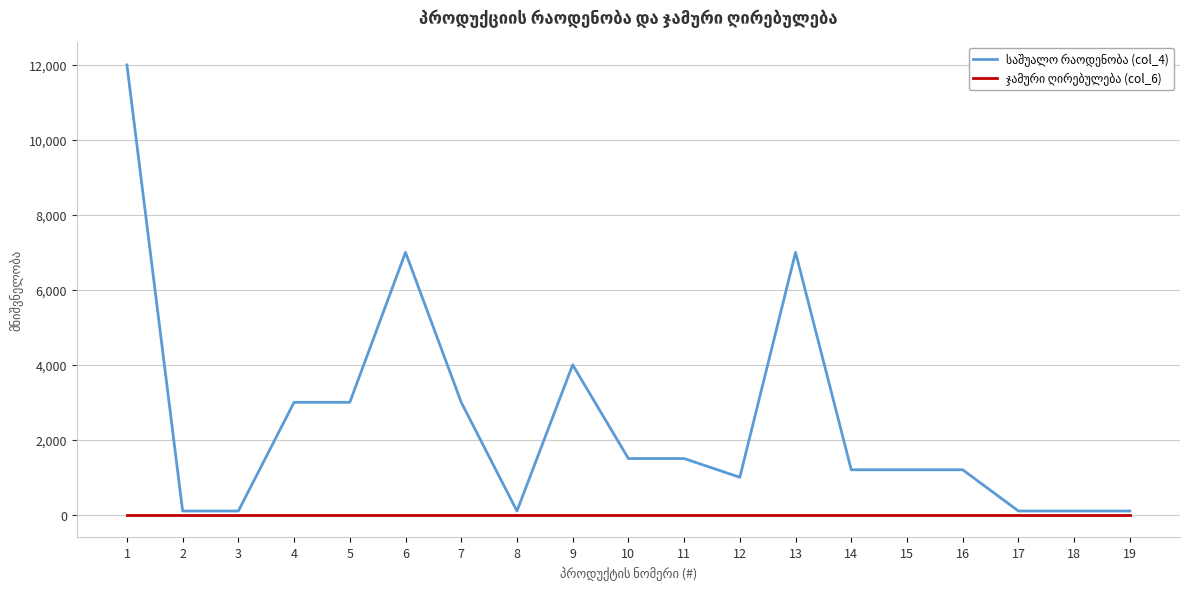

What is the greatest value displayed?

12000